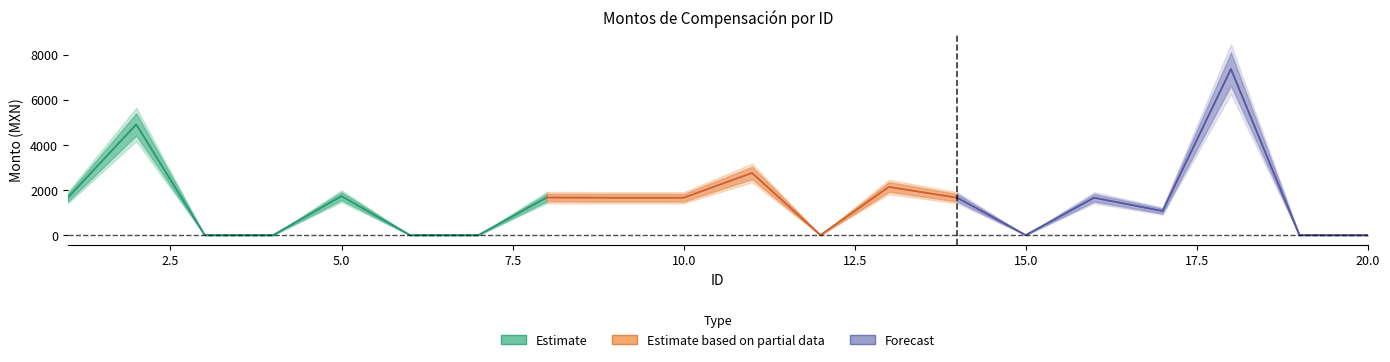

True or false: Monto neto and Monto bruto intersect in this chart.

False